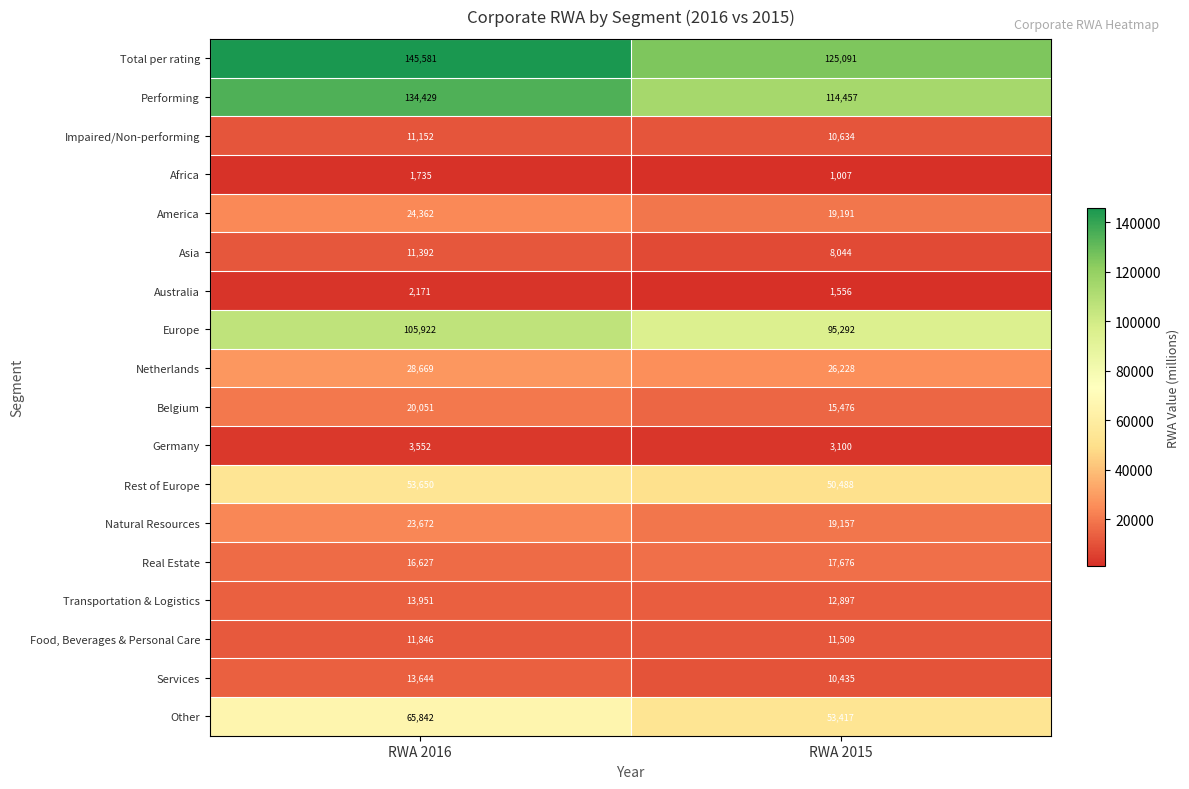

At how many categories does at least one series exceed 25767?

2